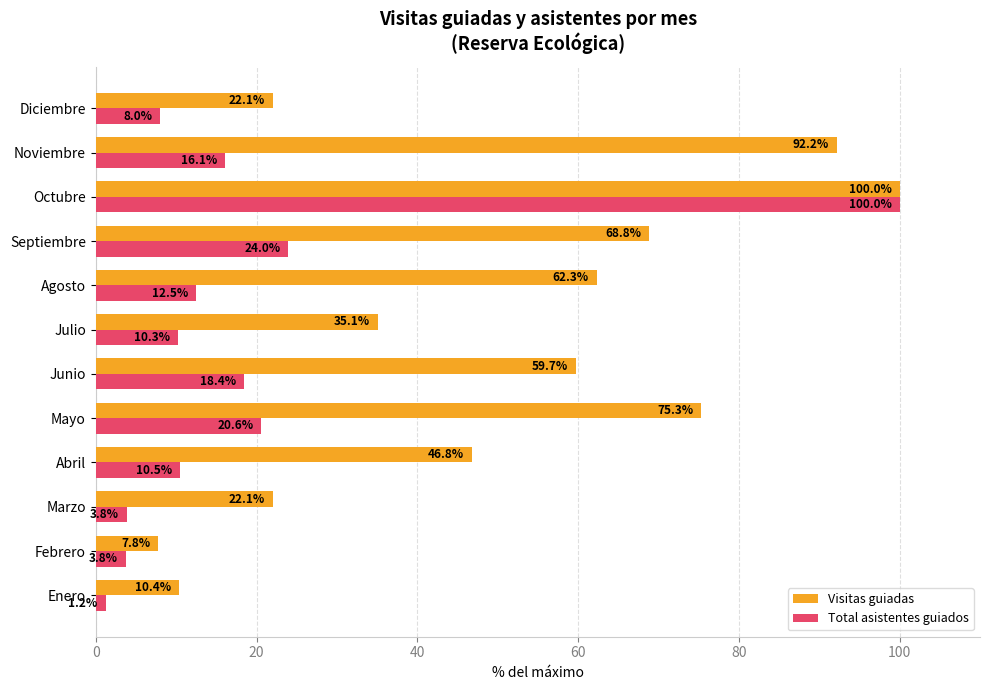

Rank the series by their average value, from highest to lowest.

Visitas guiadas, Total asistentes guiados